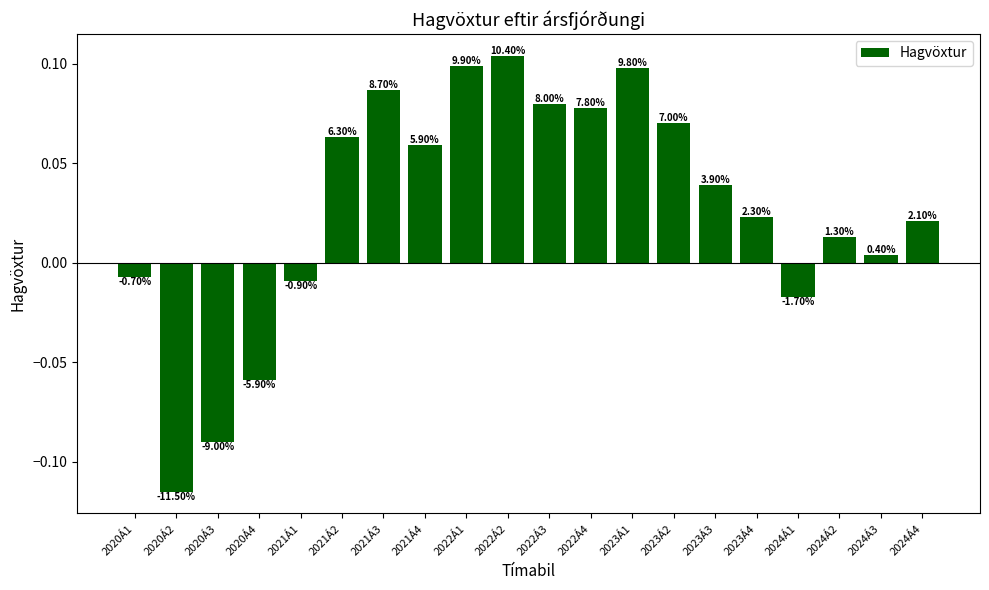

Which category has the highest value across all series?

2022Á2